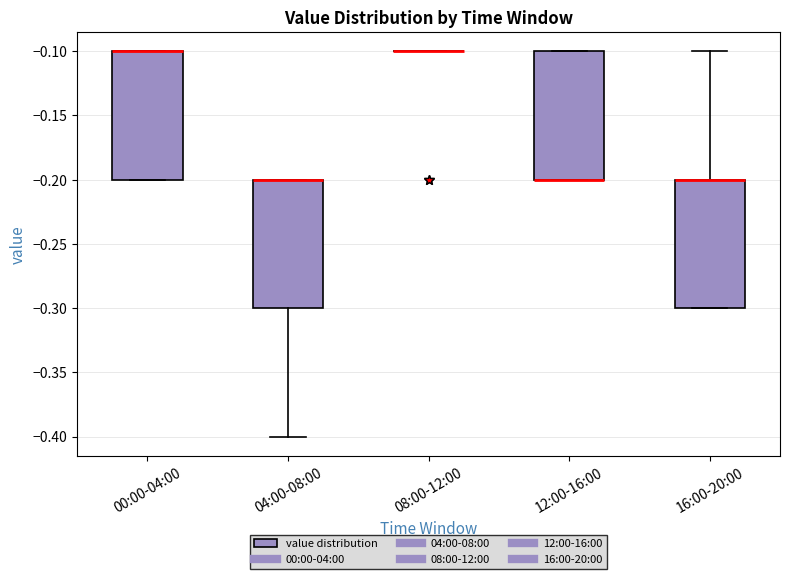

Reading left to right, transcribe this box plot: for each box, give where its median line is, the range the box spans, and where its two whiskers end, as read against the y-axis. The values are not printed on the chart, so give them approximately, as read against the axis.

00:00-04:00: median -0.1 (drawn on the box's upper edge), box -0.2 to -0.1, whiskers -0.2 to -0.1
04:00-08:00: median -0.2 (drawn on the box's upper edge), box -0.3 to -0.2, whiskers -0.4 to -0.2
08:00-12:00: box collapsed to a line at -0.1, whiskers -0.1 to -0.1
12:00-16:00: median -0.2 (drawn on the box's lower edge), box -0.2 to -0.1, whiskers -0.2 to -0.1
16:00-20:00: median -0.2 (drawn on the box's upper edge), box -0.3 to -0.2, whiskers -0.3 to -0.1